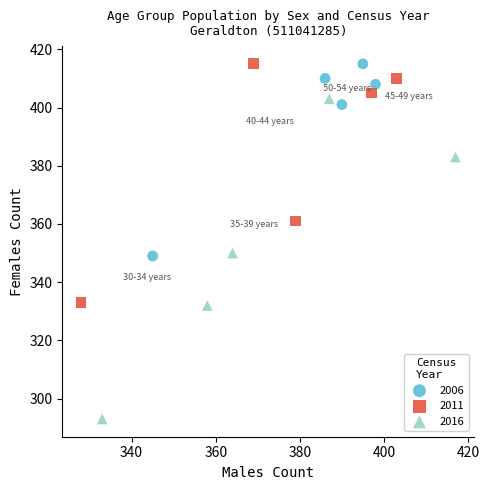

Which series reaches the minimum Y coordinate?

2016